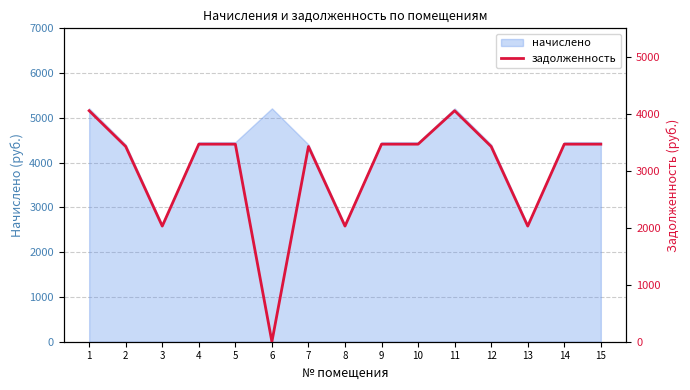

The value of начислено at 4 is 4457.7. True or false?

True